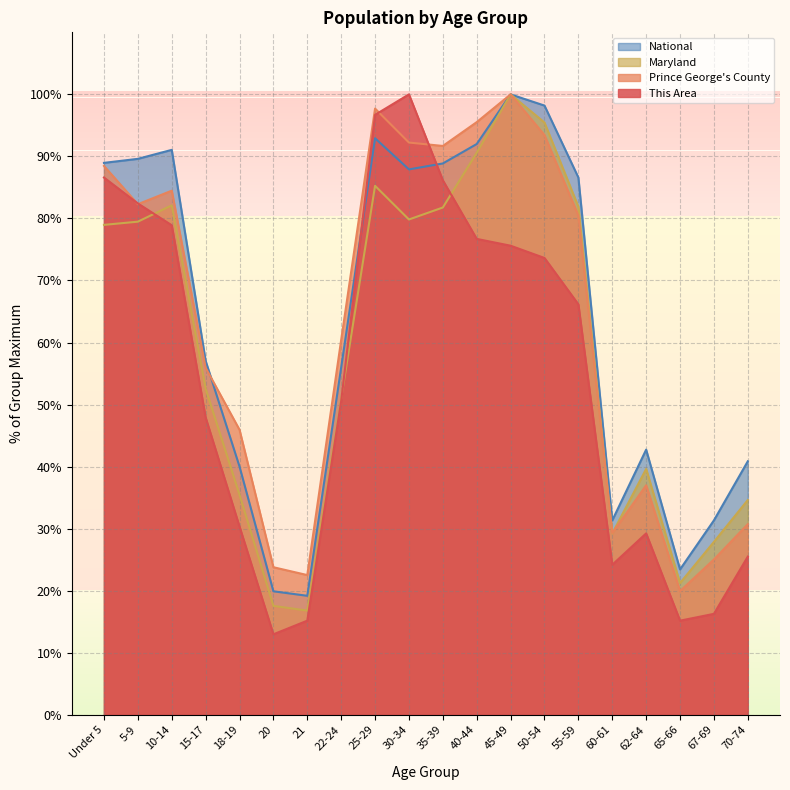

What is the difference between the National values at 10-14 and 55-59?

4.5